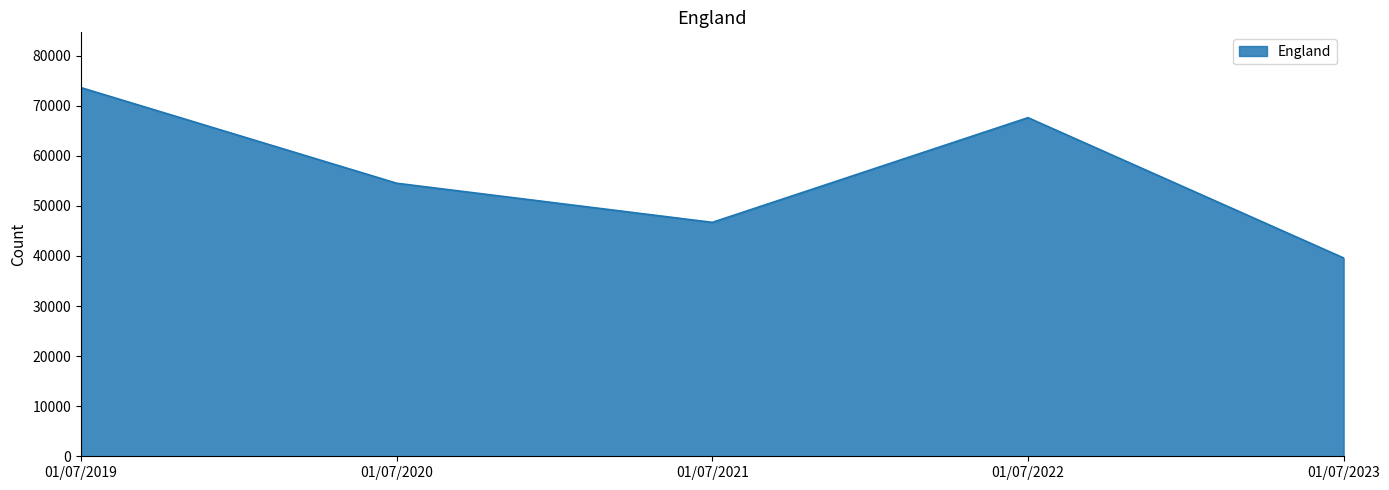

List the labels in order of value, smallest first.

01/07/2023, 01/07/2021, 01/07/2020, 01/07/2022, 01/07/2019